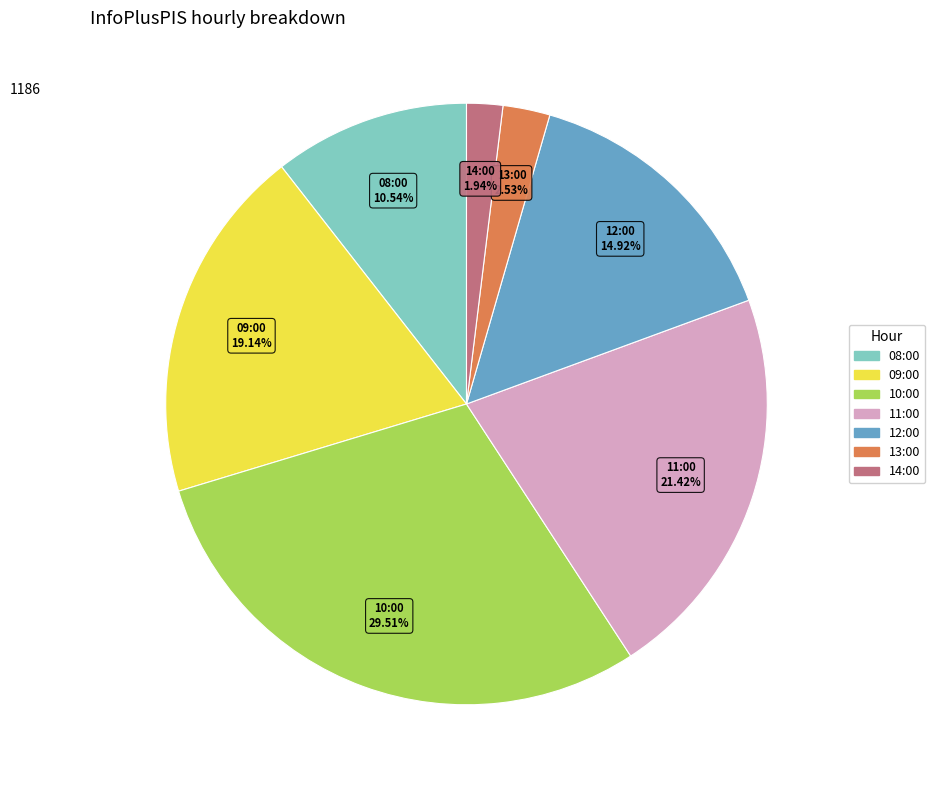

To the nearest percent, what portion does 14:00 represent?

2%